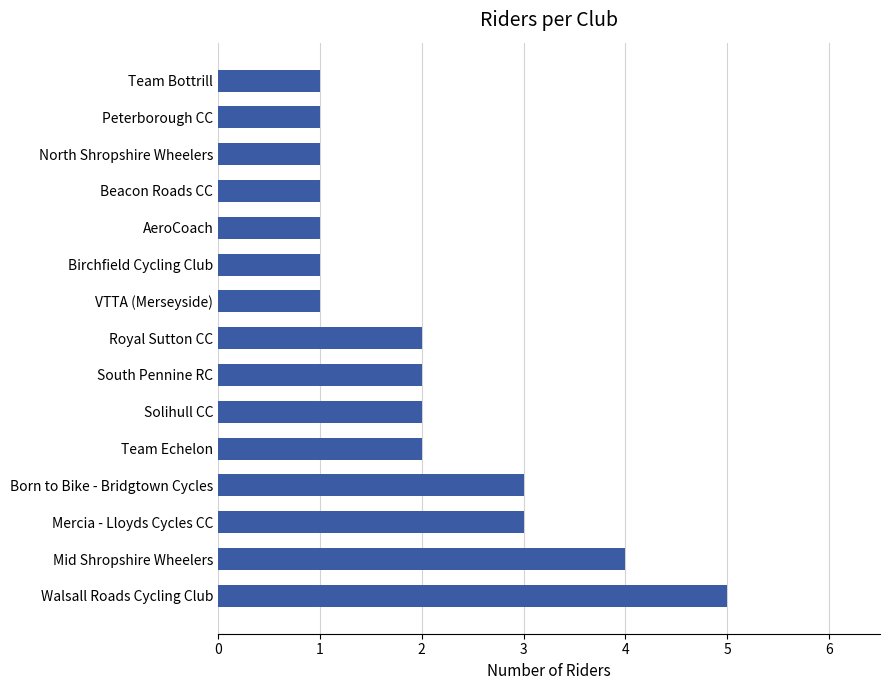

What is the average value?

2